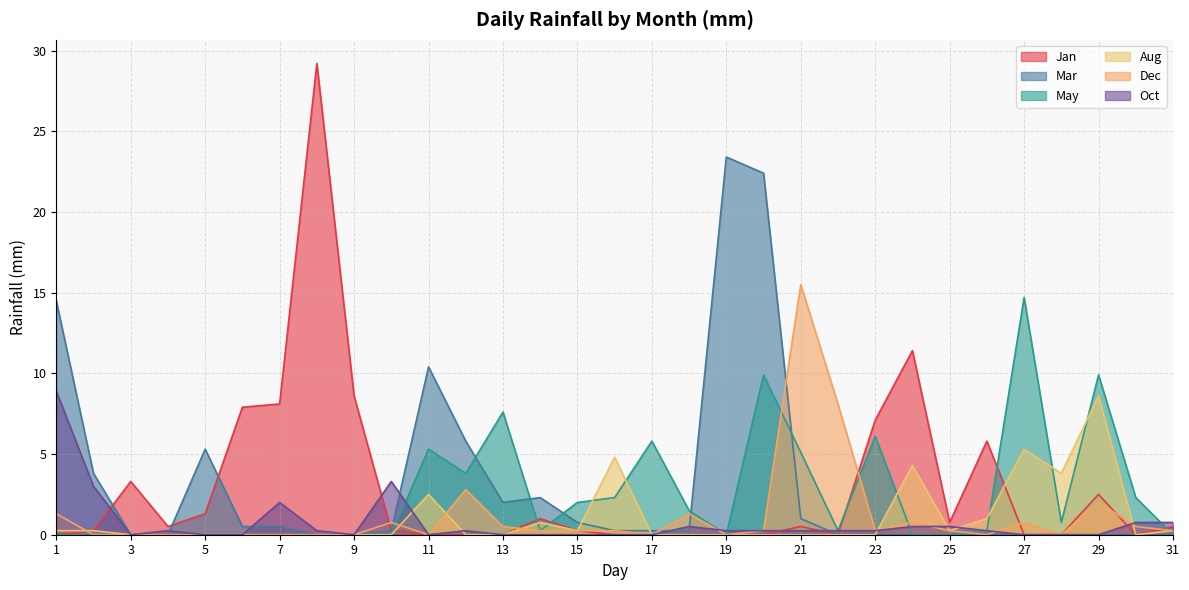

Reading left to right, list all the values displayed in this chart.

Jan: 1=0.0	2=0.2	3=3.3	4=0.5	5=1.3	6=7.9	7=8.1	8=29.2	9=8.6	10=0.2	11=0.0	12=0.0	13=0.0	14=1.0	15=0.2	16=0.0	17=0.0	18=0.0	19=0.0	20=0.0	21=0.5	22=0.0	23=7.1	24=11.4	25=0.8	26=5.8	27=0.0	28=0.0	29=2.5	30=0.0	31=0.5
Mar: 1=14.5	2=3.8	3=0.0	4=0.0	5=5.3	6=0.5	7=0.5	8=0.0	9=0.0	10=0.2	11=10.4	12=5.8	13=2.0	14=2.3	15=0.8	16=0.2	17=0.2	18=0.2	19=23.4	20=22.4	21=1.0	22=0.0	23=0.0	24=0.0	25=0.0	26=0.0	27=0.0	28=0.0	29=0.0	30=0.0	31=0.0
May: 1=0.0	2=0.0	3=0.0	4=0.0	5=0.0	6=0.0	7=0.0	8=0.0	9=0.0	10=0.0	11=5.3	12=3.8	13=7.6	14=0.2	15=2.0	16=2.3	17=5.8	18=1.5	19=0.0	20=9.9	21=5.1	22=0.2	23=6.1	24=0.0	25=0.0	26=0.2	27=14.7	28=0.8	29=9.9	30=2.3	31=0.0
Aug: 1=0.2	2=0.2	3=0.0	4=0.0	5=0.0	6=0.0	7=0.0	8=0.0	9=0.0	10=0.0	11=2.5	12=0.0	13=0.0	14=0.8	15=0.2	16=4.8	17=0.0	18=0.0	19=0.0	20=0.0	21=0.0	22=0.0	23=0.0	24=4.3	25=0.2	26=1.0	27=5.3	28=3.8	29=8.6	30=0.0	31=0.2
Dec: 1=1.3	2=0.0	3=0.0	4=0.0	5=0.0	6=0.0	7=0.0	8=0.0	9=0.0	10=0.8	11=0.0	12=2.8	13=0.5	14=0.2	15=0.2	16=0.2	17=0.0	18=1.3	19=0.0	20=0.2	21=15.5	22=8.1	23=0.2	24=0.8	25=0.2	26=0.0	27=0.8	28=0.0	29=2.0	30=0.5	31=0.2
Oct: 1=8.9	2=3.0	3=0.0	4=0.2	5=0.0	6=0.0	7=2.0	8=0.2	9=0.0	10=3.3	11=0.0	12=0.2	13=0.0	14=0.0	15=0.0	16=0.0	17=0.0	18=0.5	19=0.2	20=0.2	21=0.2	22=0.2	23=0.2	24=0.5	25=0.5	26=0.2	27=0.0	28=0.0	29=0.0	30=0.8	31=0.8